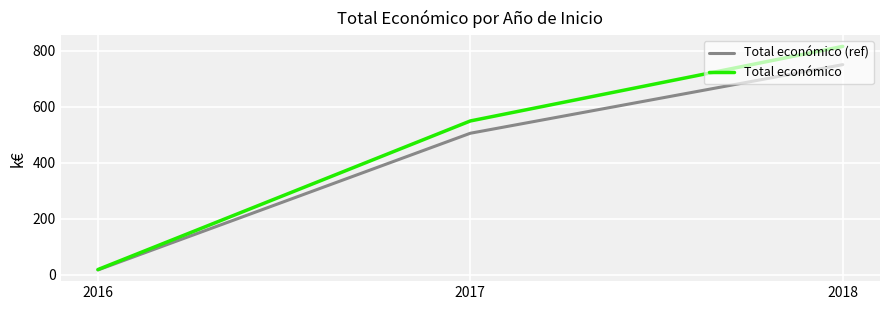

How many values in the Total económico (ref) series exceed 505?

2